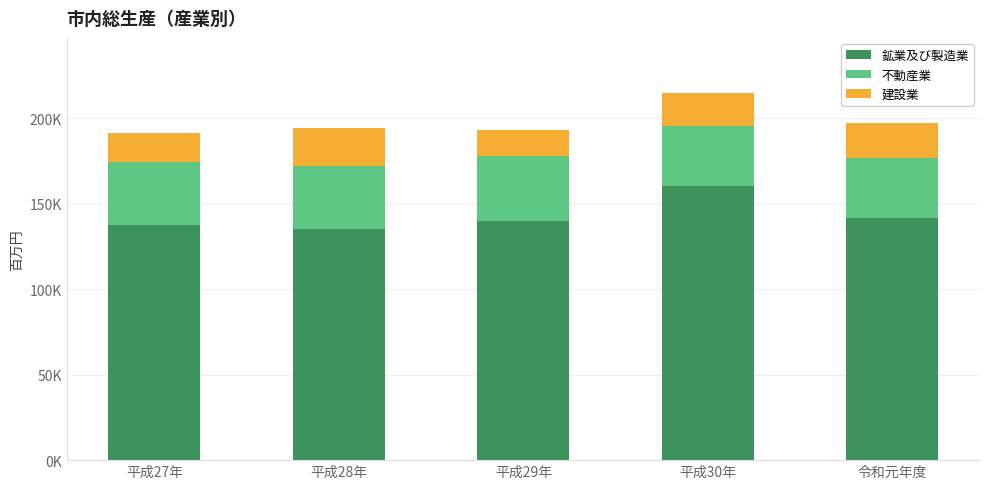

Does the chart contain stacked bars?

Yes